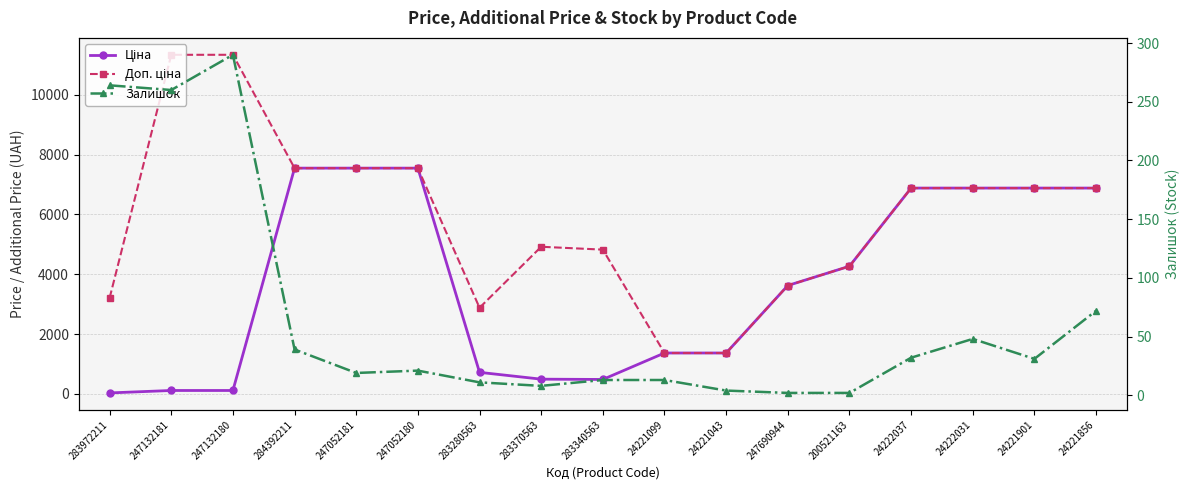

What is the difference between the Доп. ціна values at 247052180 and 247132180?

3788.1